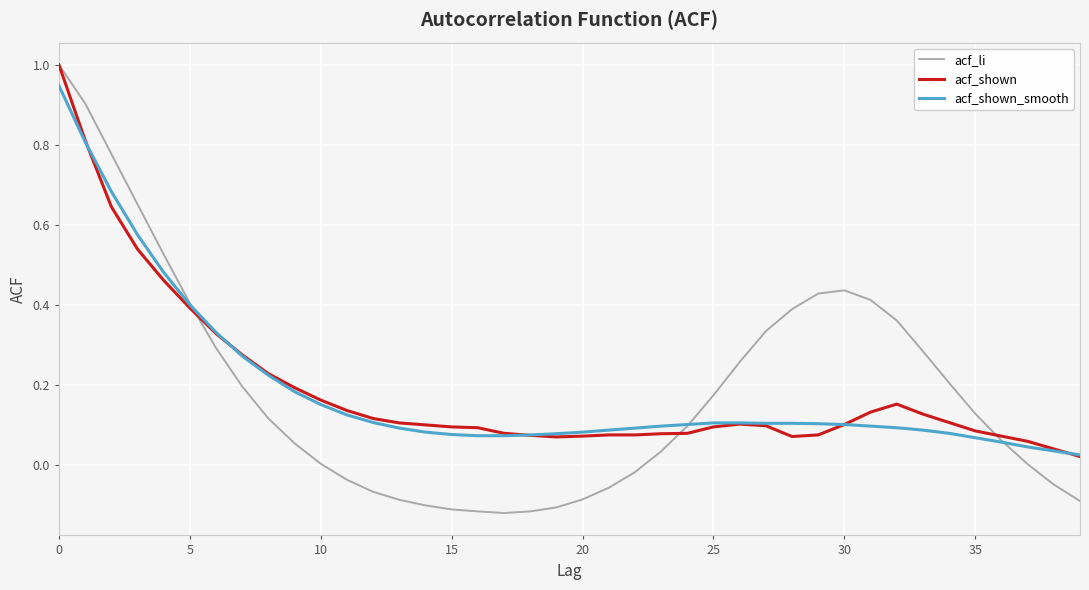

What is the maximum value shown in the chart?

1.0